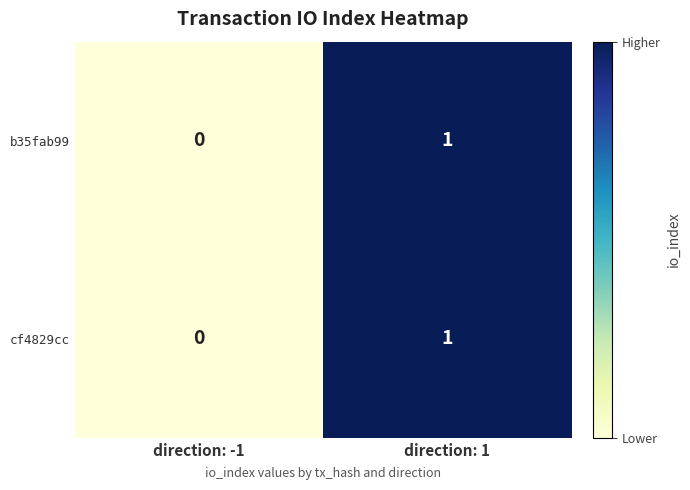

Reading left to right, extract all data points from this chart.

b35fab99: direction: -1=0	direction: 1=1
cf4829cc: direction: -1=0	direction: 1=1